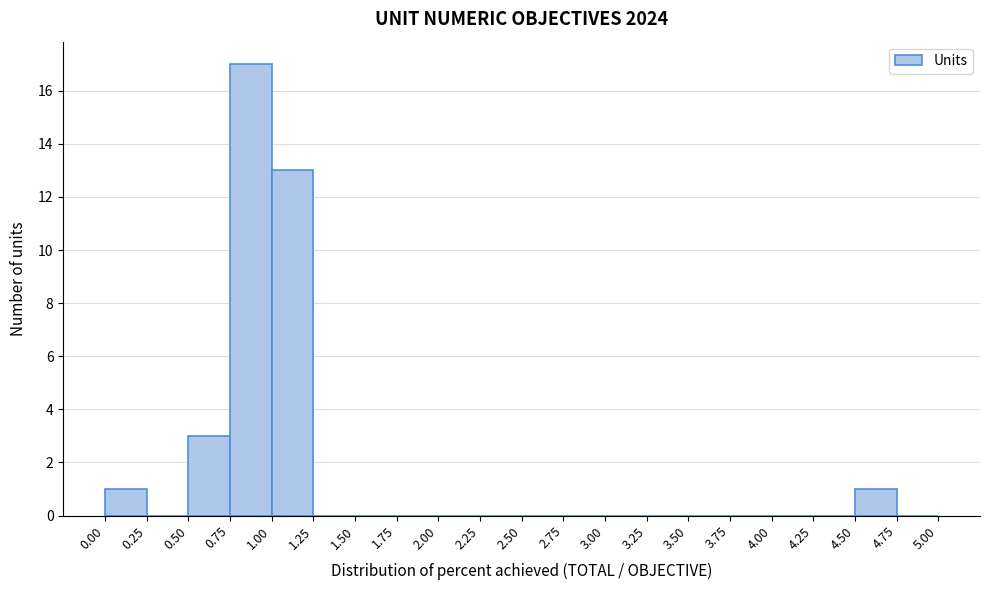

Which range on the x-axis has the tallest bar?

0.75 to 1.00